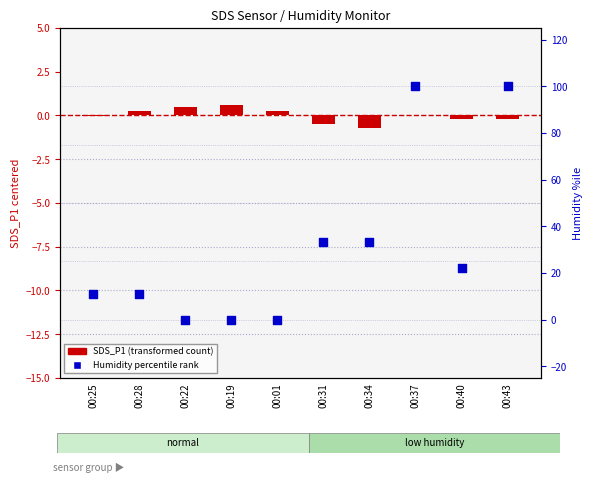

What is the change in value from 00:01 to 00:34?

+33.3